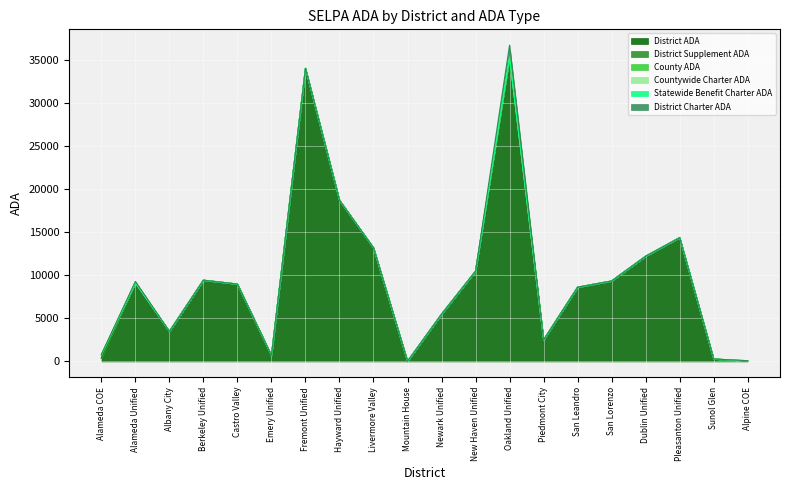

Reading left to right, extract all data points from this chart.

District ADA: 402.6	9131.2	3484.2	9426.0	8976.8	688.6	34010.5	18711.6	13193.0	14.6	5482.7	10476.7	35310.5	2495.7	8613.4	9334.4	12207.9	14367.5	279.1	40.9
District Supplement ADA: 0.0	0.0	0.0	0.0	0.0	0.0	0.0	0.0	0.0	0.0	0.0	0.0	0.0	0.0	0.0	0.0	0.0	0.0	0.0	0.0
County ADA: 277.0	0.0	0.0	0.0	0.0	0.0	0.0	0.0	0.0	0.0	0.0	0.0	0.0	0.0	0.0	0.0	0.0	0.0	0.0	0.0
Countywide Charter ADA: 125.7	0.0	0.0	0.0	0.0	0.0	0.0	0.0	0.0	0.0	0.0	0.0	0.0	0.0	0.0	0.0	0.0	0.0	0.0	40.9
Statewide Benefit Charter ADA: 0.0	0.0	0.0	0.0	0.0	0.0	0.0	0.0	0.0	0.0	0.0	0.0	0.0	0.0	0.0	0.0	0.0	0.0	0.0	0.0
District Charter ADA: 0.0	155.2	0.0	0.0	0.0	0.0	0.0	0.0	0.0	0.0	0.0	0.0	1399.6	0.0	0.0	0.0	0.0	0.0	0.0	0.0